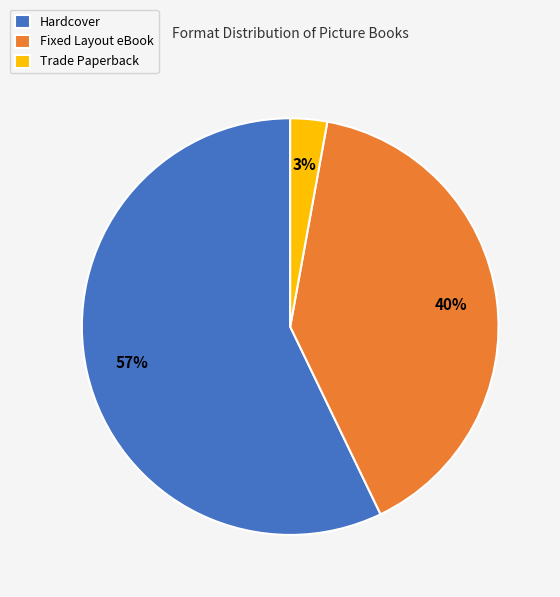

Is the sum of Trade Paperback and Hardcover greater than half?

Yes